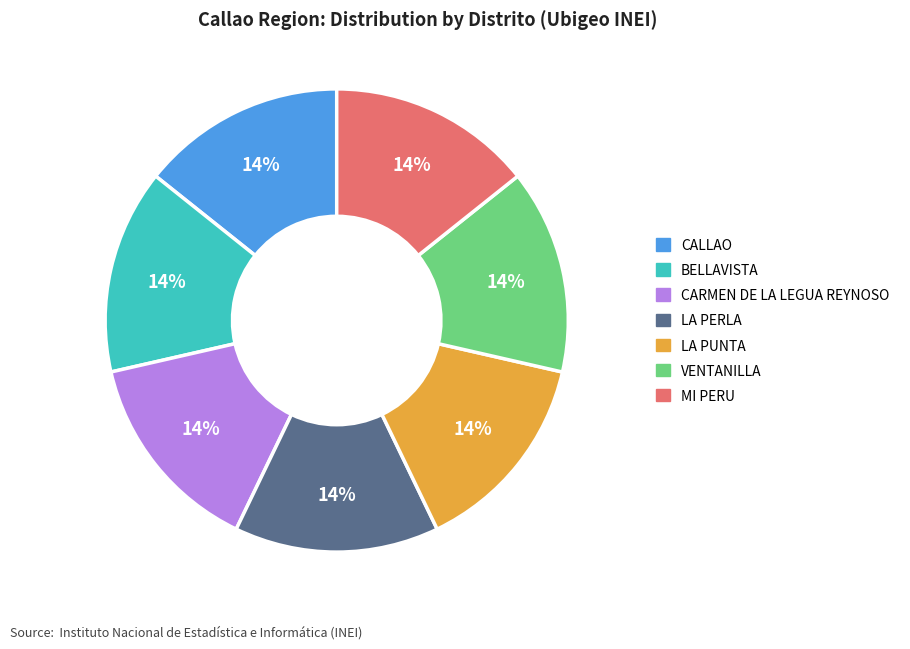

Count the number of slices in the pie.

7